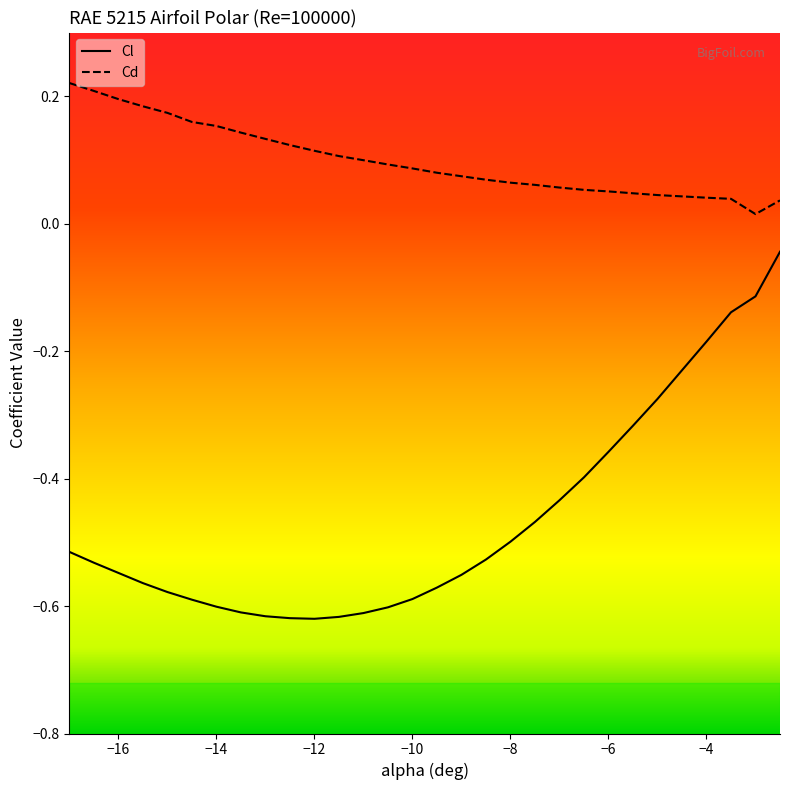

Rank the categories by Cl value from lowest to highest.

-12, -12.5, -11.5, -13, -11, -13.5, -10.5, -14, -14.5, -10, -15, -9.5, -15.5, -9, -16, -16.5, -8.5, -17, -8, -7.5, -7, -6.5, -6, -5.5, -5, -4.5, -4, -3.5, -3, -2.5